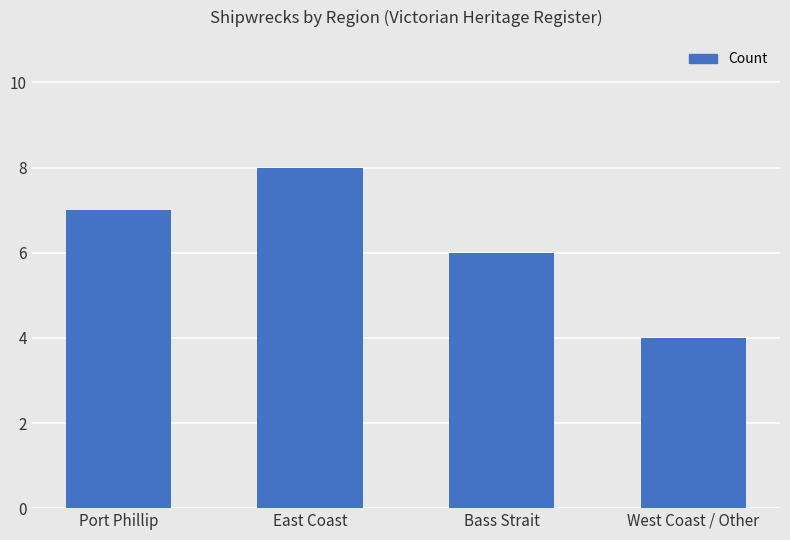

What is the value of the 1st bar from the left?

7